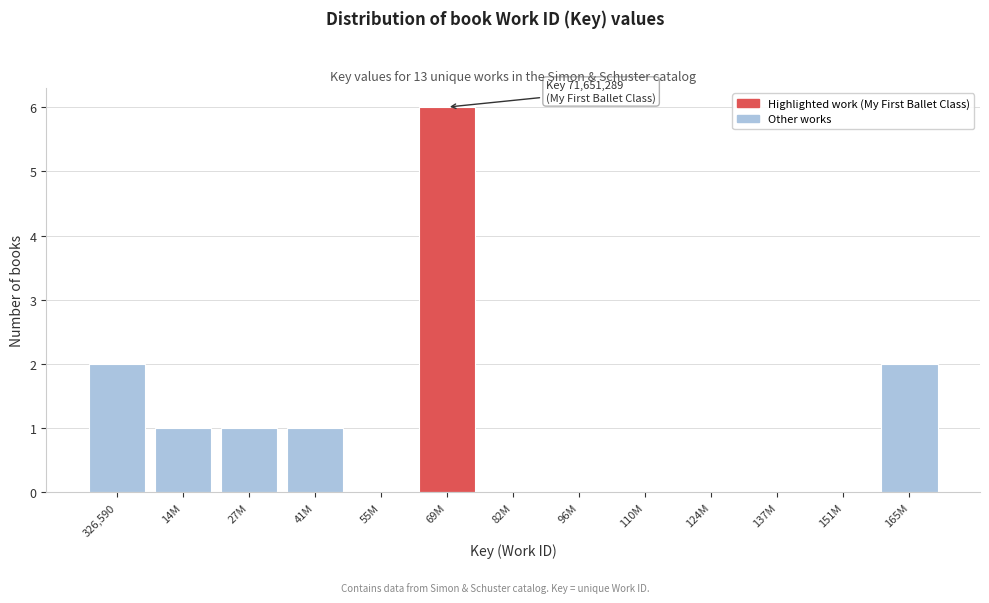

Reading left to right, transcribe all the data shown in this chart.

326,590=2	14M=1	27M=1	41M=1	55M=0	69M=6	82M=0	96M=0	110M=0	124M=0	137M=0	151M=0	165M=2